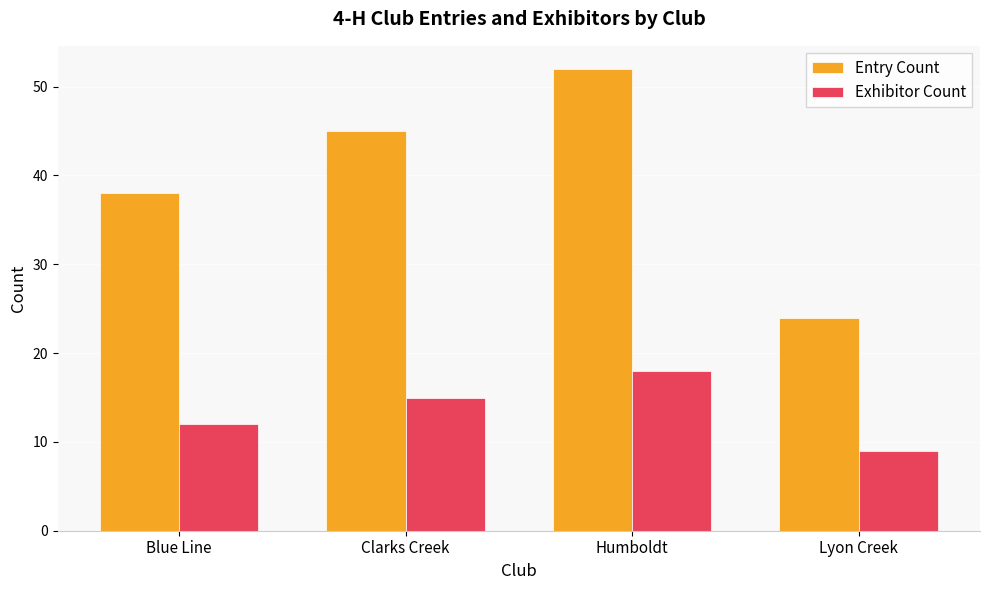

Which series has the widest spread of values?

Entry Count